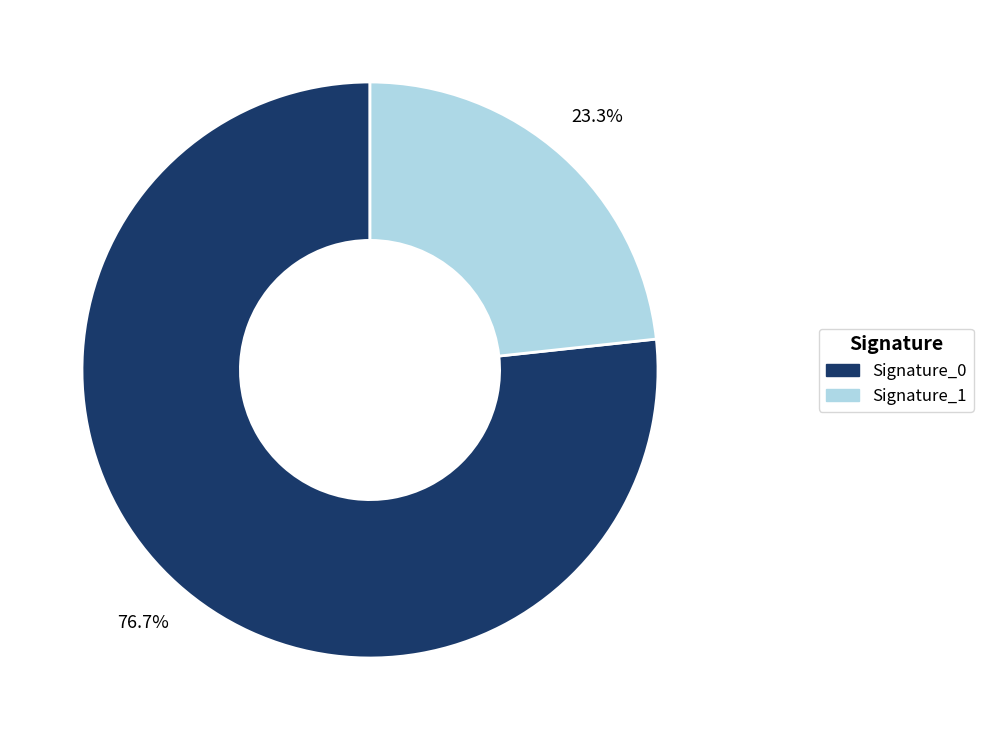

Is there any slice that represents more than half of the pie?

Yes